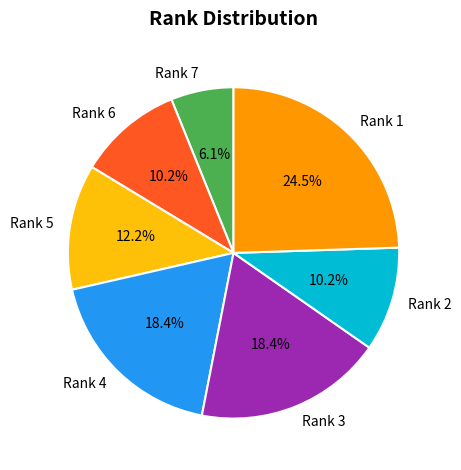

What percentage is NOT represented by Rank 5?

87.8%